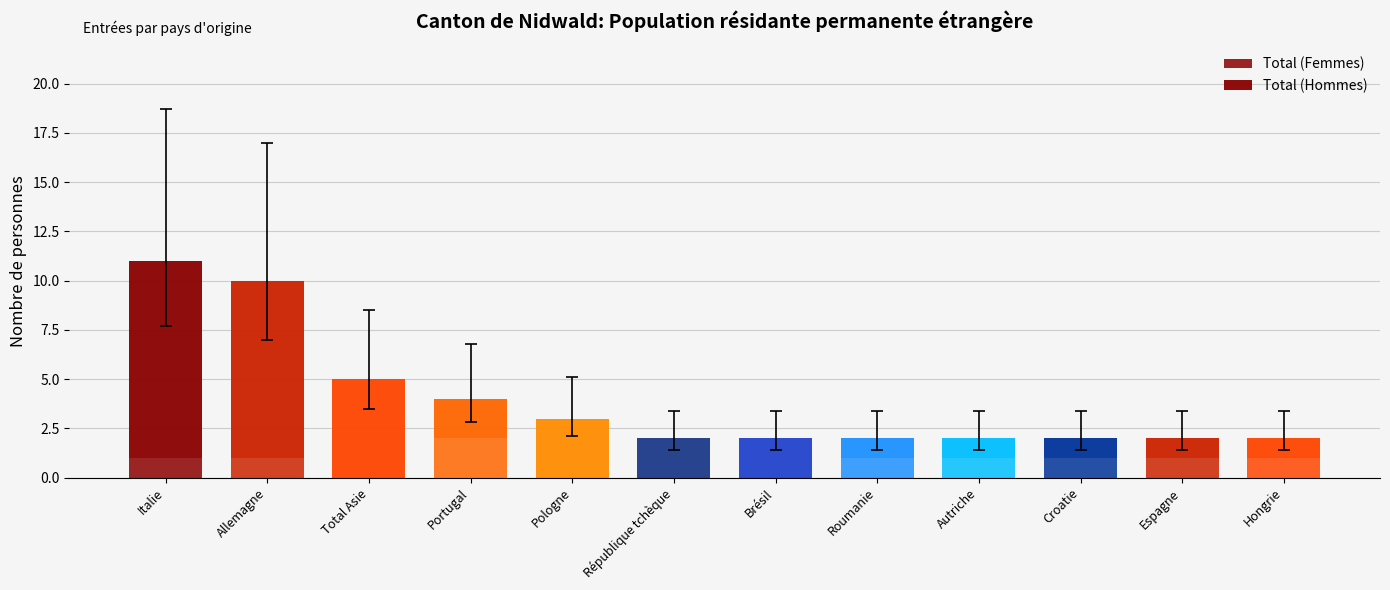

Are the bars horizontal?

No